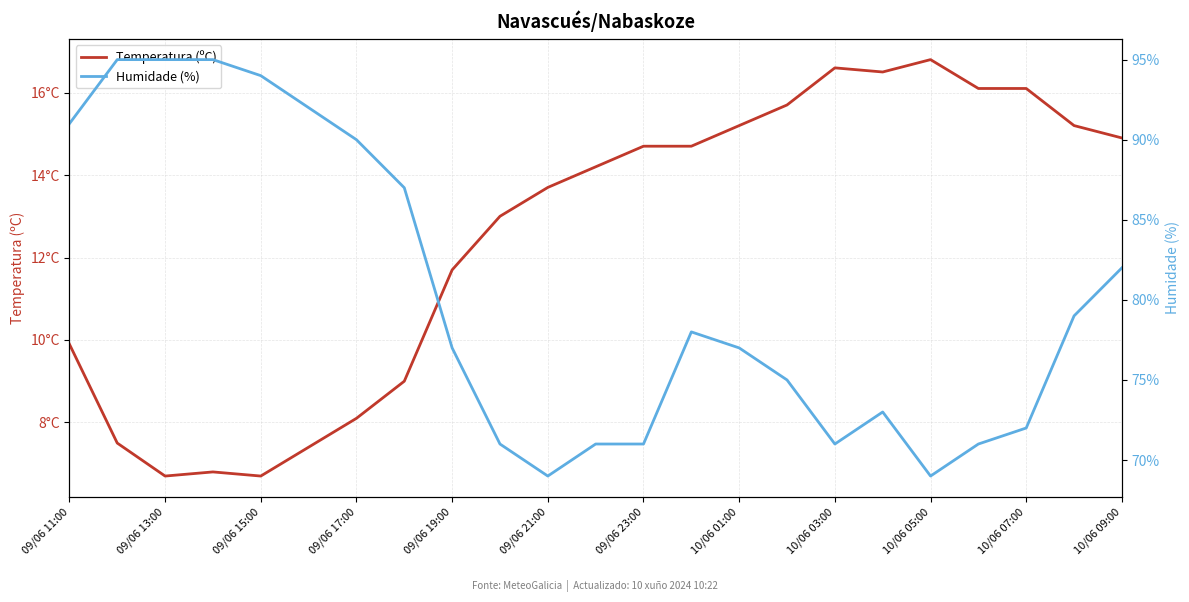

Which series has the largest total across all categories?

Humidade (%)